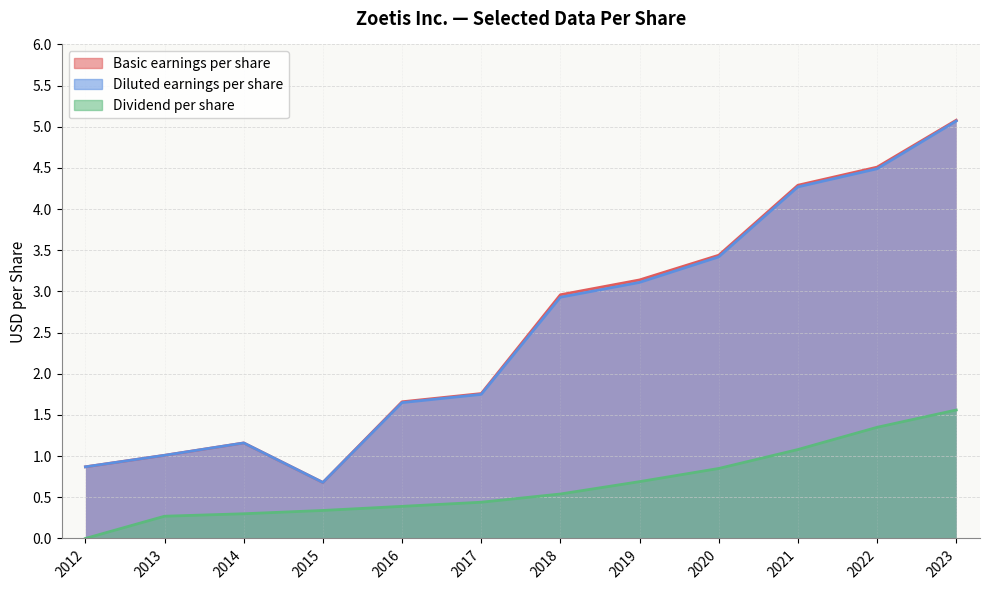

How many categories are shown in the chart?

12